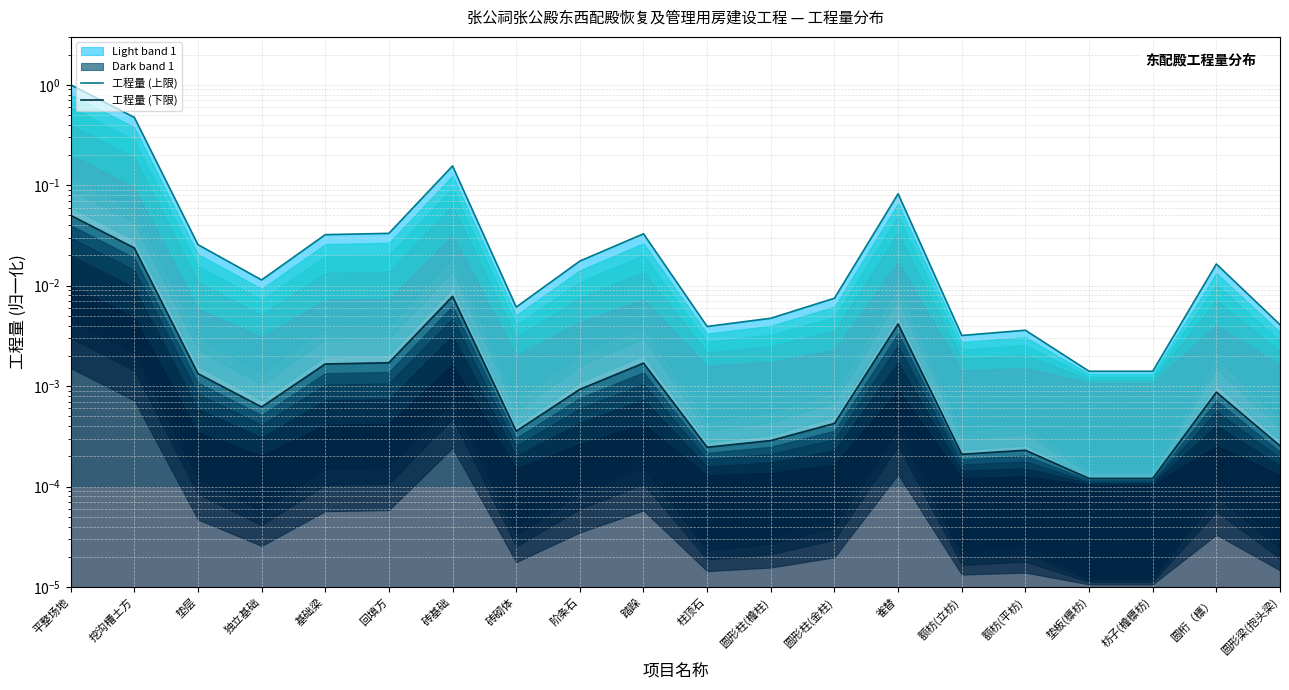

How many interior local peaks does the 工程量 (下限) series have?

5